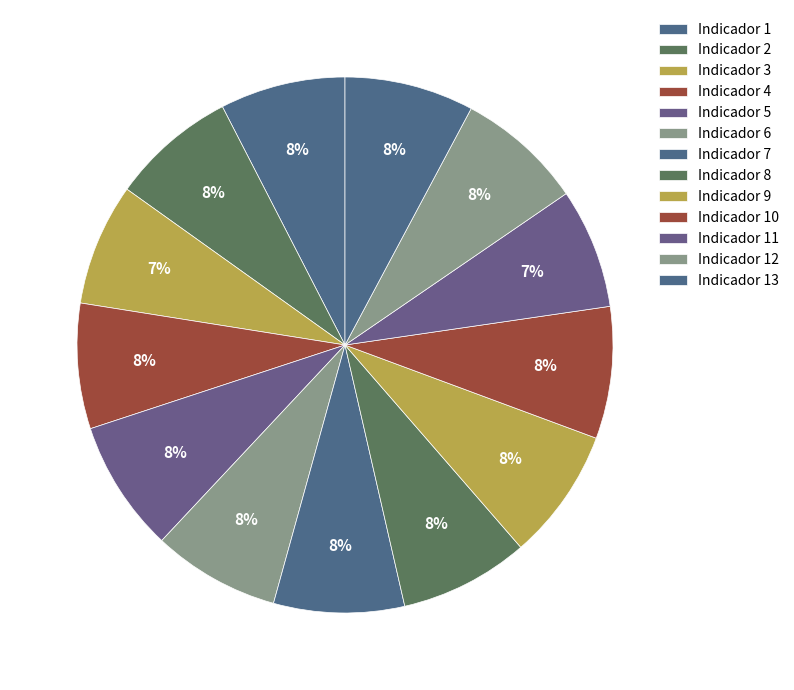

Rank the categories by value from highest to lowest.

Indicador 5, Indicador 9, Indicador 10, Indicador 7, Indicador 8, Indicador 13, Indicador 6, Indicador 12, Indicador 1, Indicador 2, Indicador 4, Indicador 3, Indicador 11